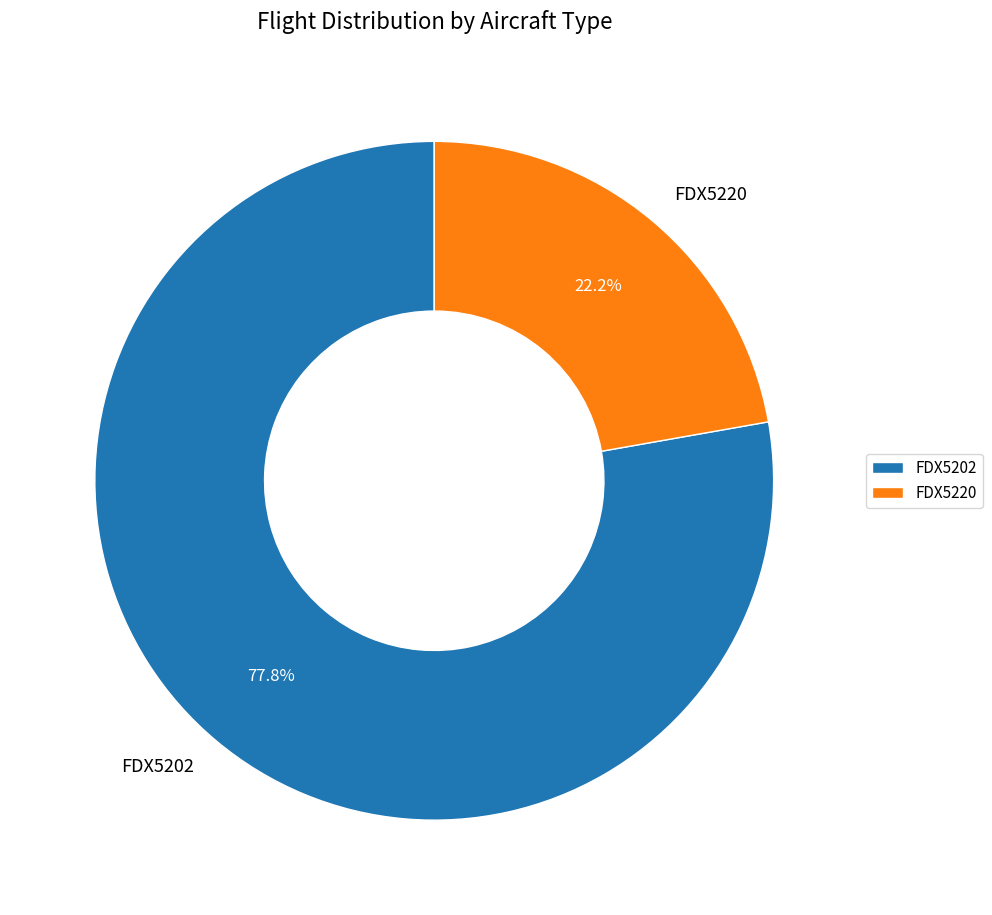

What percentage do FDX5202 and FDX5220 together represent?

100.0%